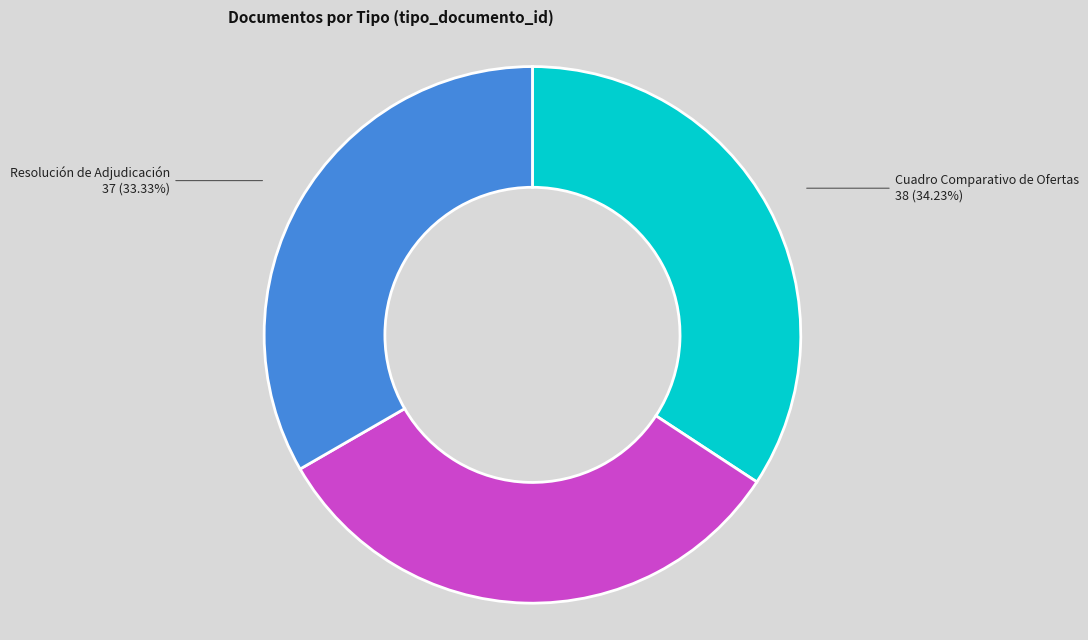

To the nearest percent, what is the difference between the largest and smallest slice percentages?

2%